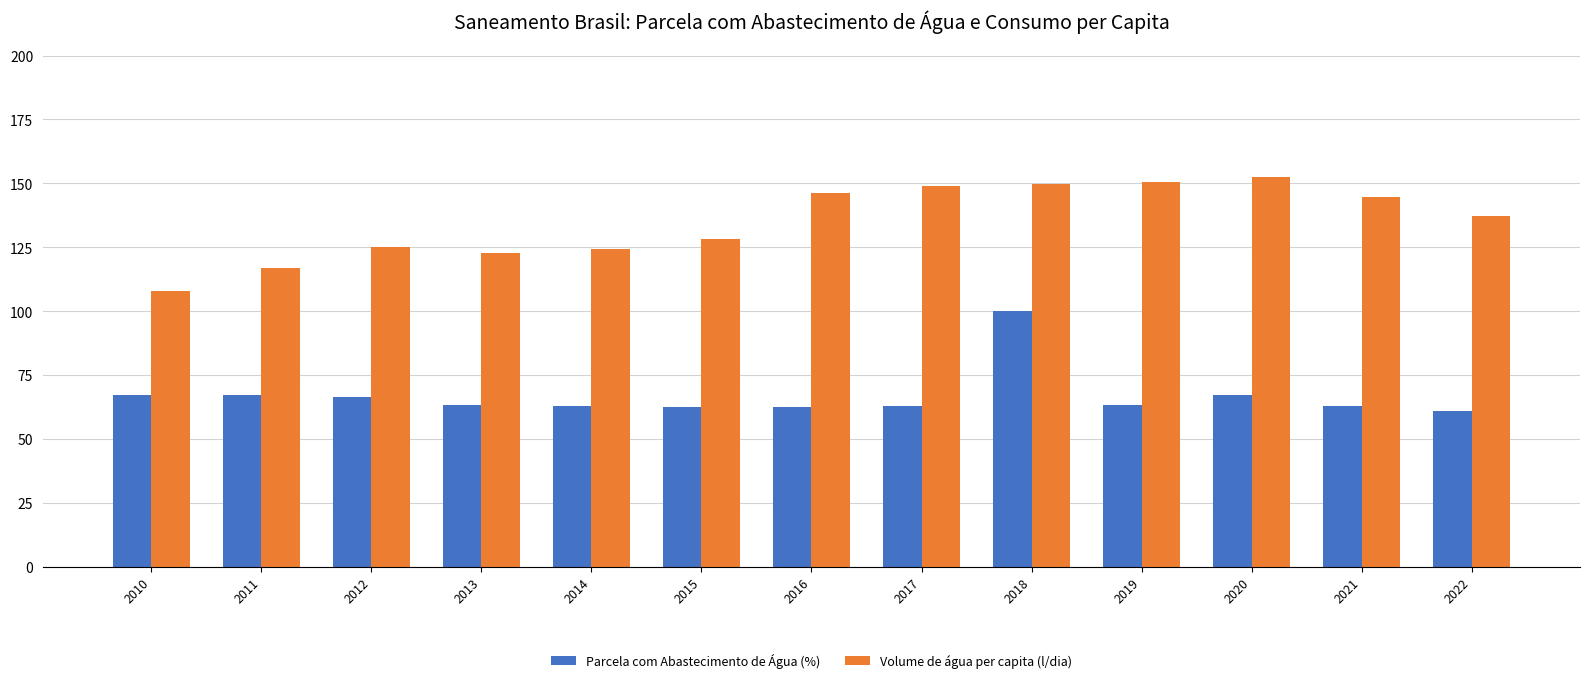

How many values in the Volume de água per capita (l/dia) series are below 137?

6